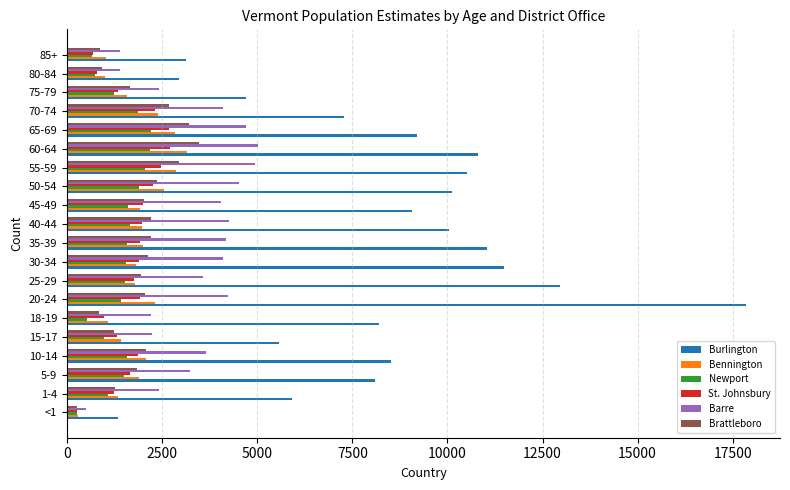

Which series has the widest spread of values?

Burlington